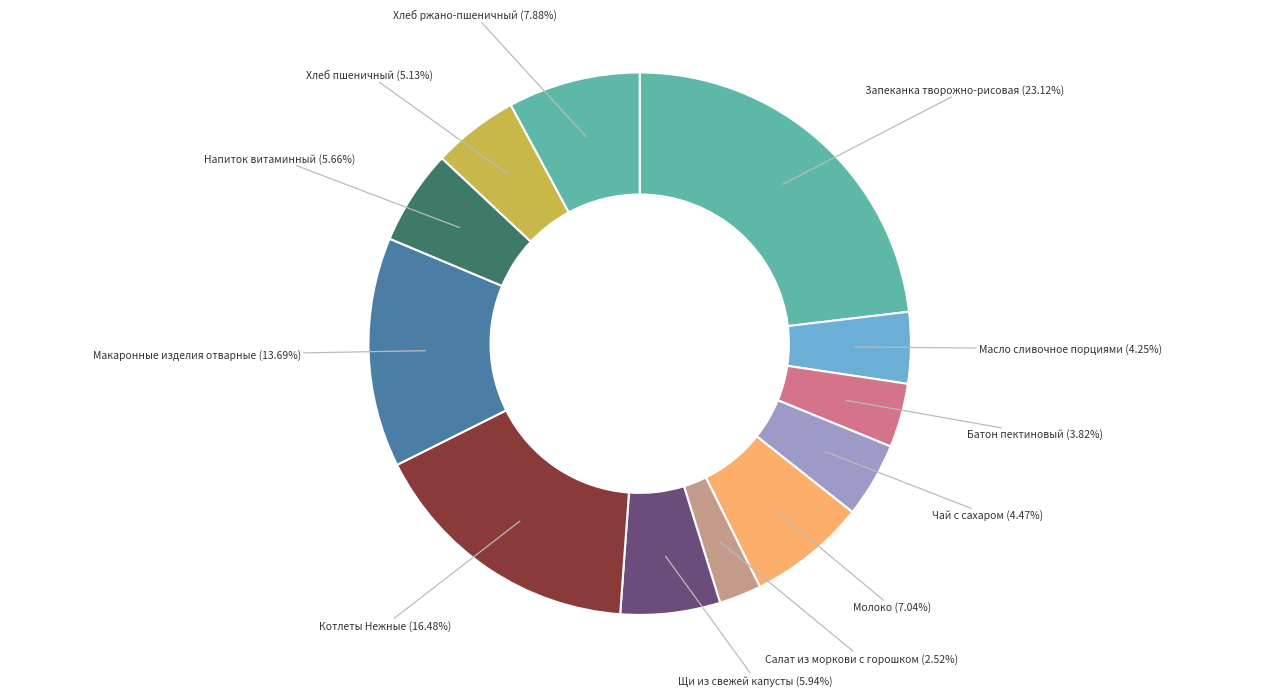

To the nearest percent, what is the average slice percentage?

8%